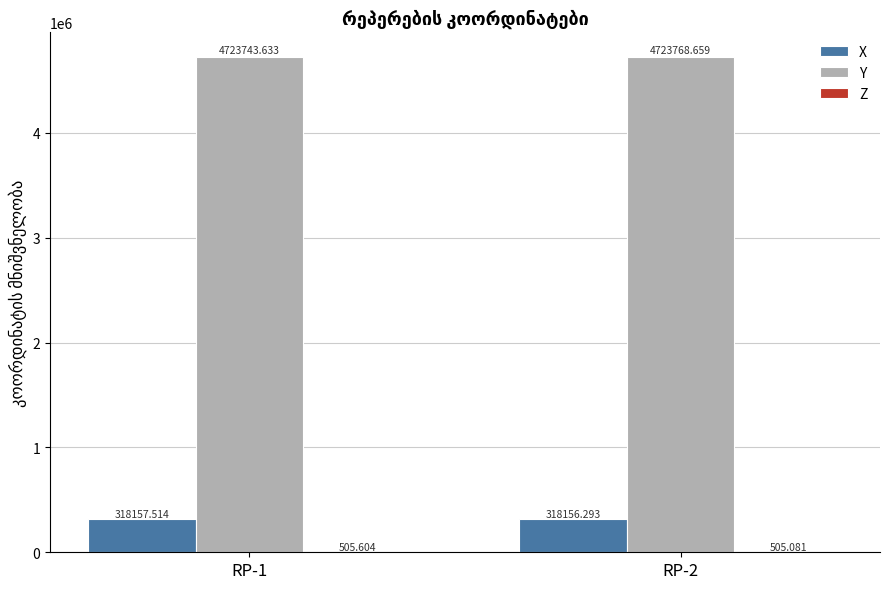

Which series has the largest total across all categories?

Y